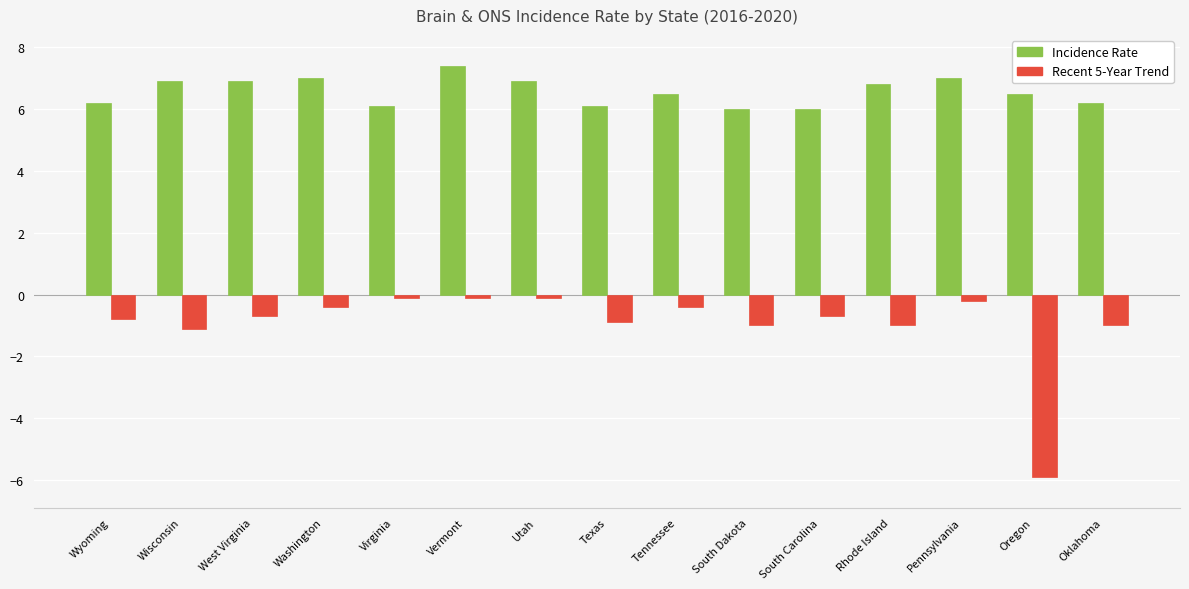

What is the total value across all series at South Dakota?

5.0